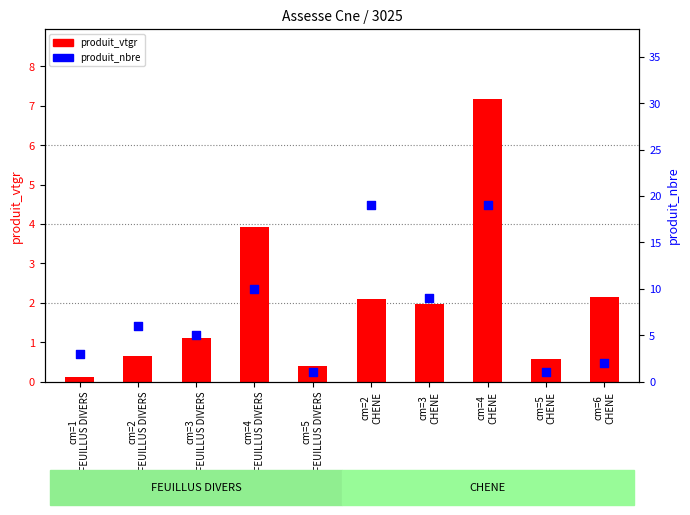

Which series has the largest Y range (max minus min)?

produit_nbre